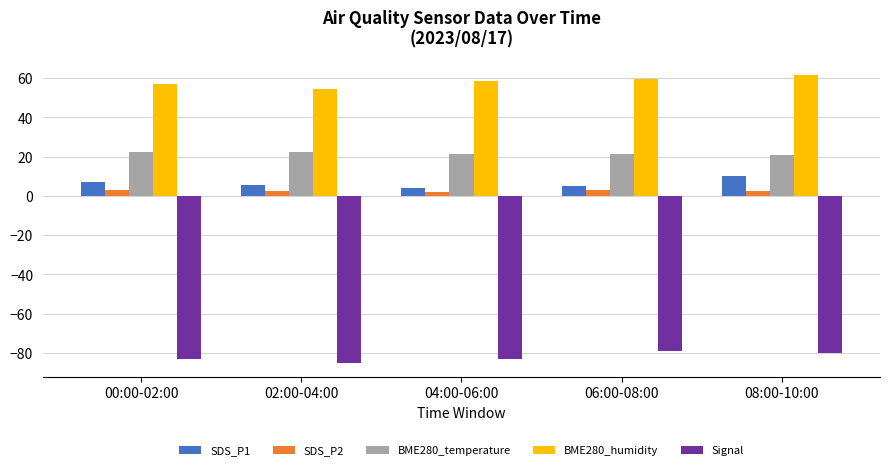

What is the difference between the Signal values at 06:00-08:00 and 02:00-04:00?

6.0